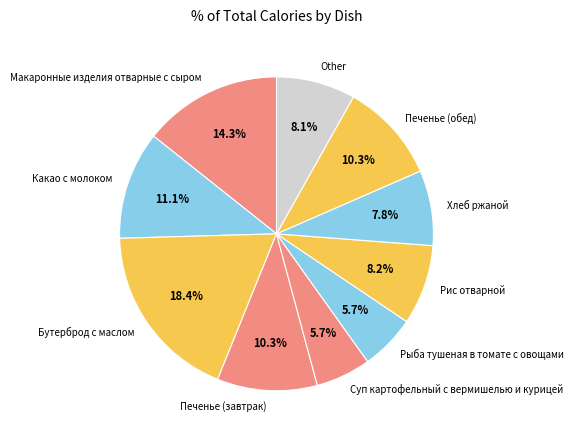

The Суп картофельный с вермишелью и курицей slice represents 6% of the pie. True or false?

True